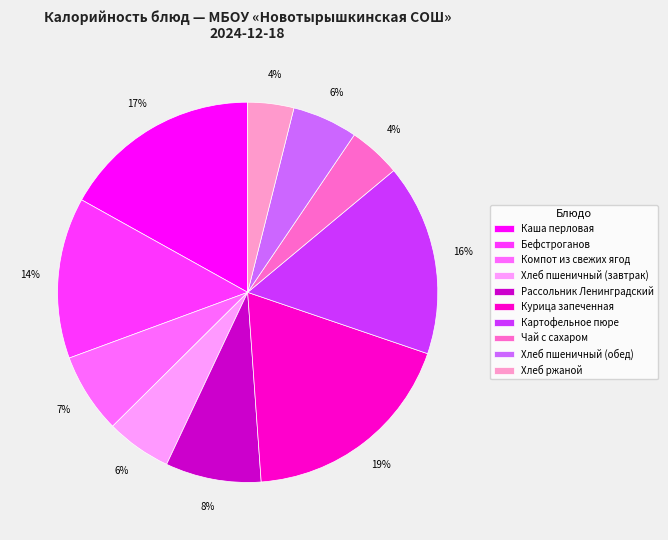

Is Чай с сахаром the majority of the pie?

No